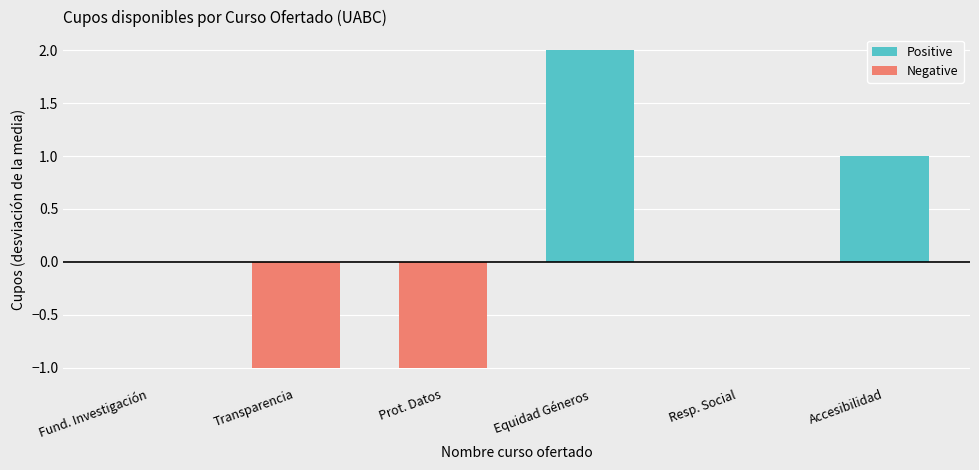

Which category has the highest value in the Positive series?

Equidad Géneros